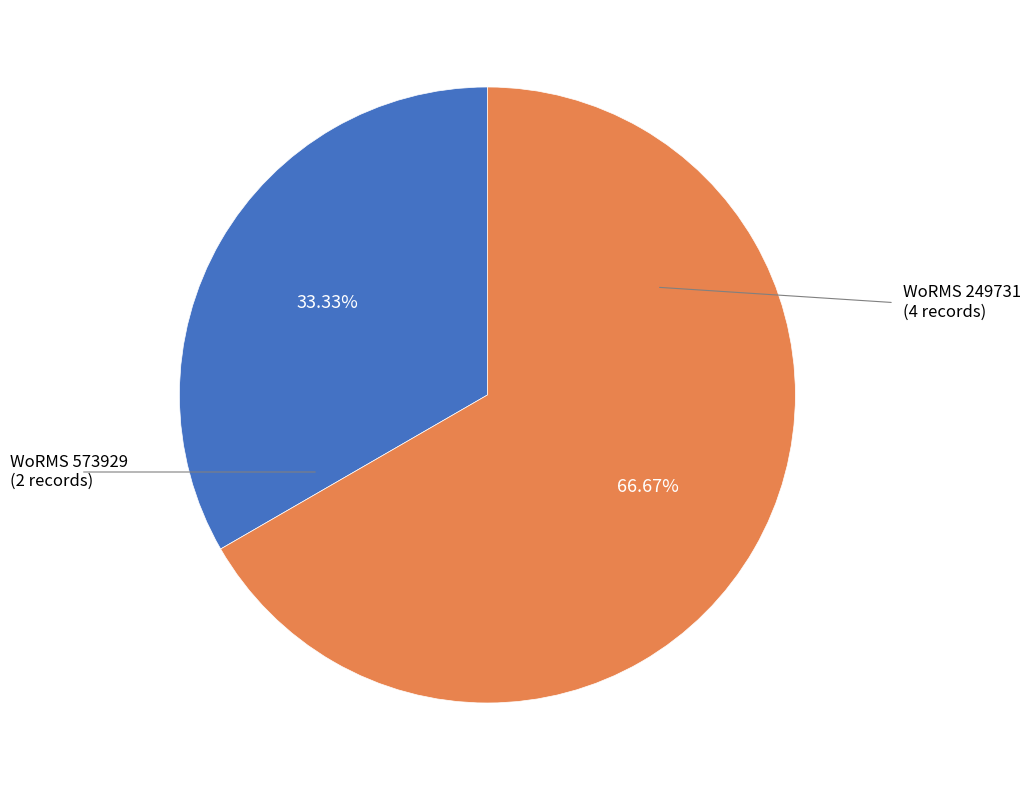

Is there a majority slice in this chart?

Yes